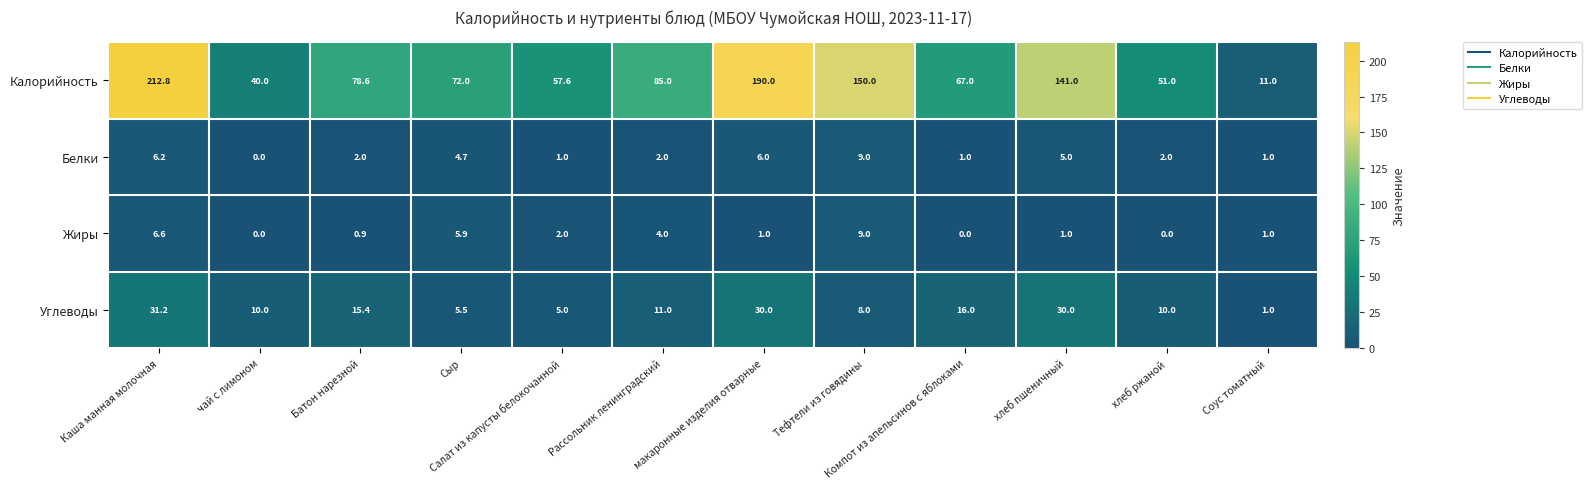

Is it true that Углеводы equals 5.5 at Сыр?

True